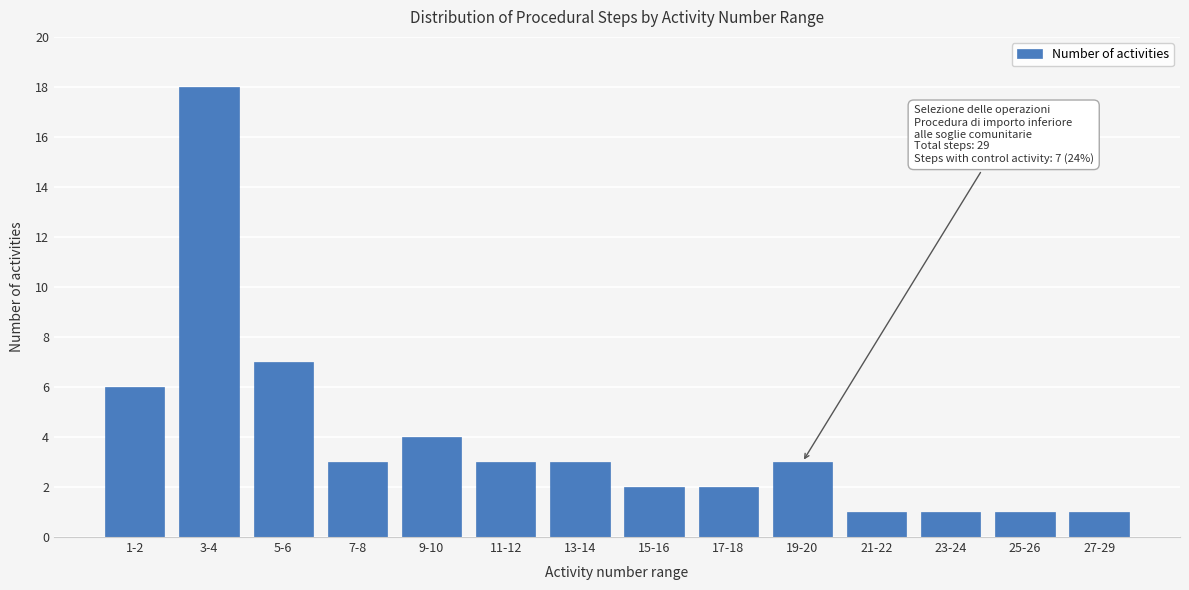

Reading left to right, transcribe all the data shown in this chart.

6	18	7	3	4	3	3	2	2	3	1	1	1	1